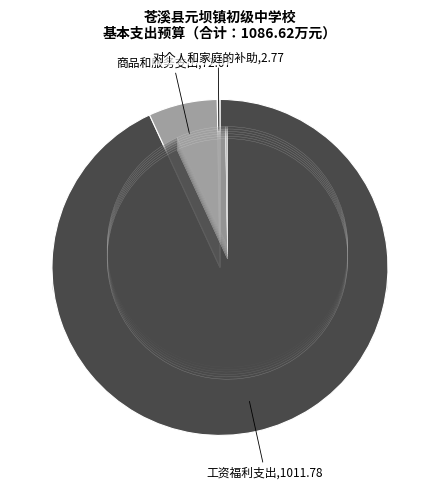

Which has a higher value, 工资福利支出 or 商品和服务支出?

工资福利支出